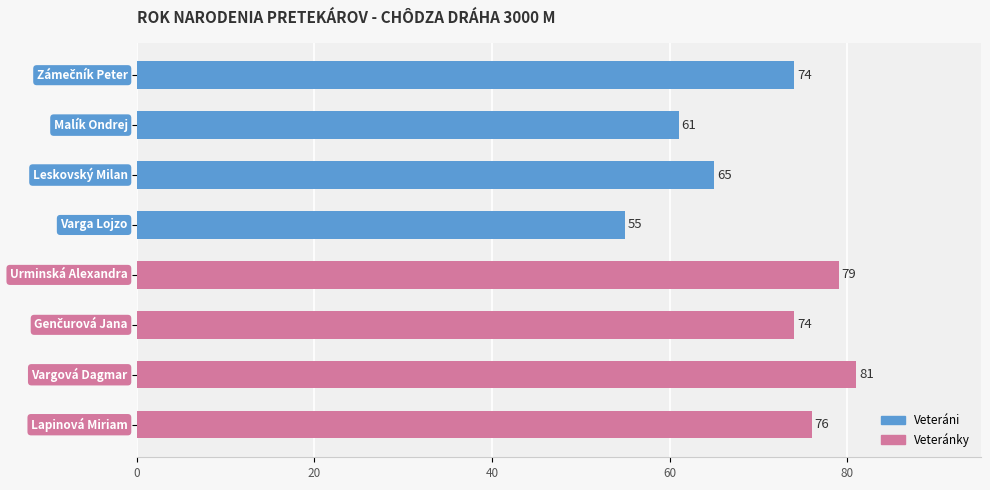

Reading bottom to top, list all the values displayed in this chart.

76	81	74	79	55	65	61	74